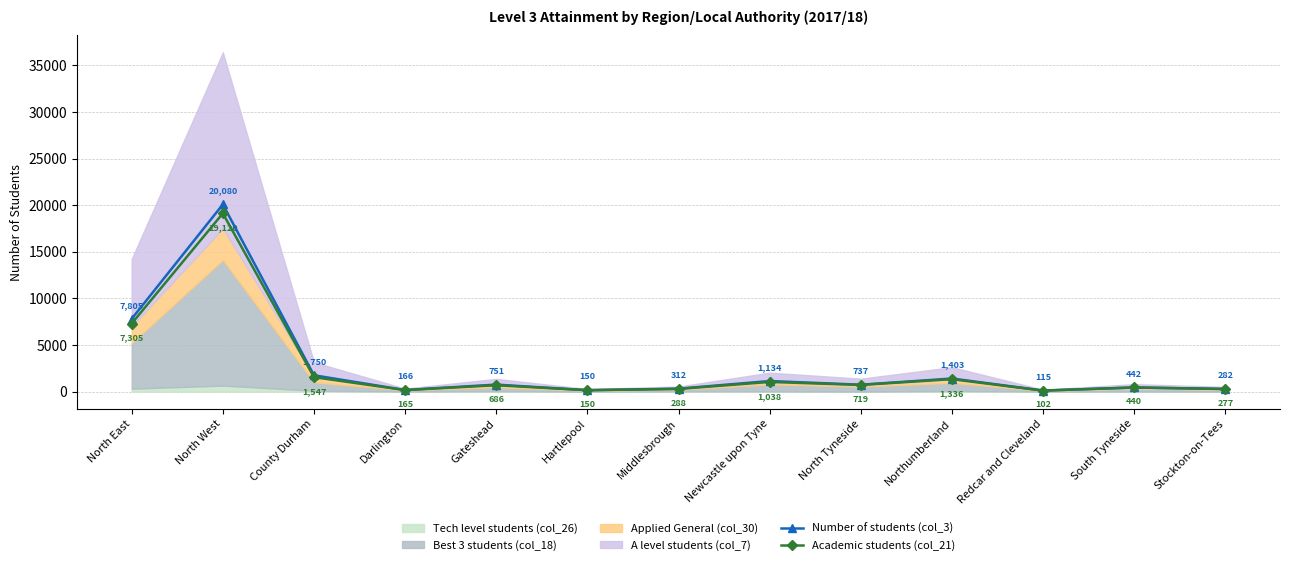

True or false: Number of students (col_3) has a value of 1750 at County Durham.

True